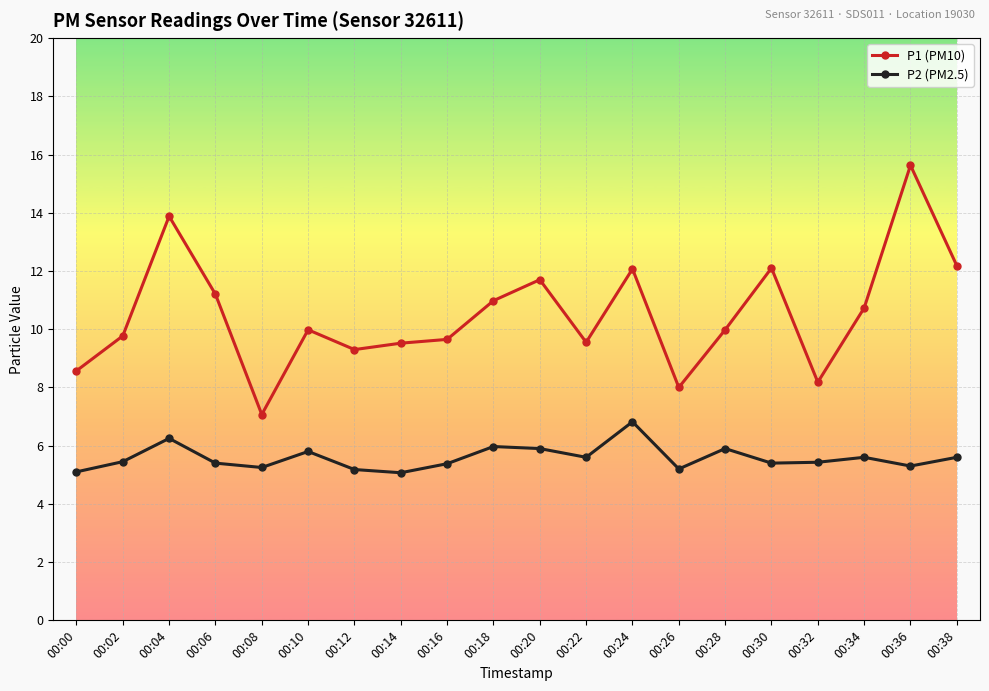

The P1 (PM10) series shows 12.1 at 00:30. True or false?

True